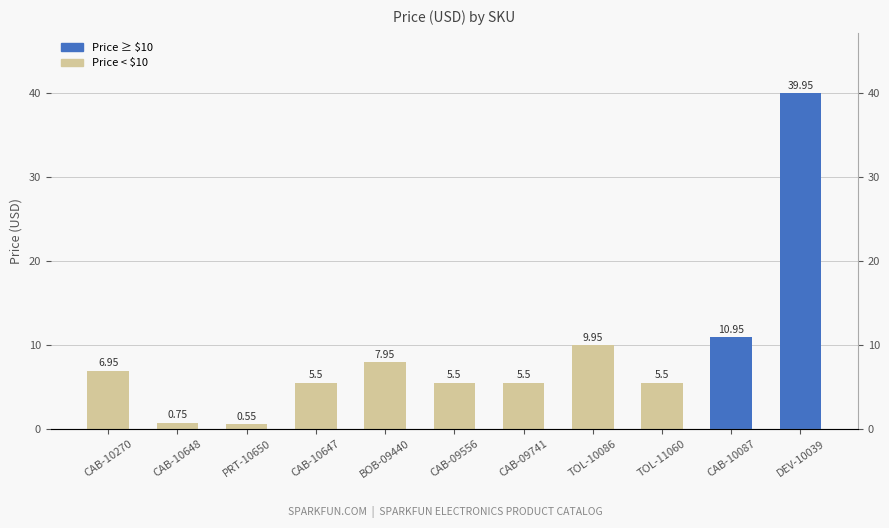

Which label corresponds to the smallest value in the chart?

PRT-10650